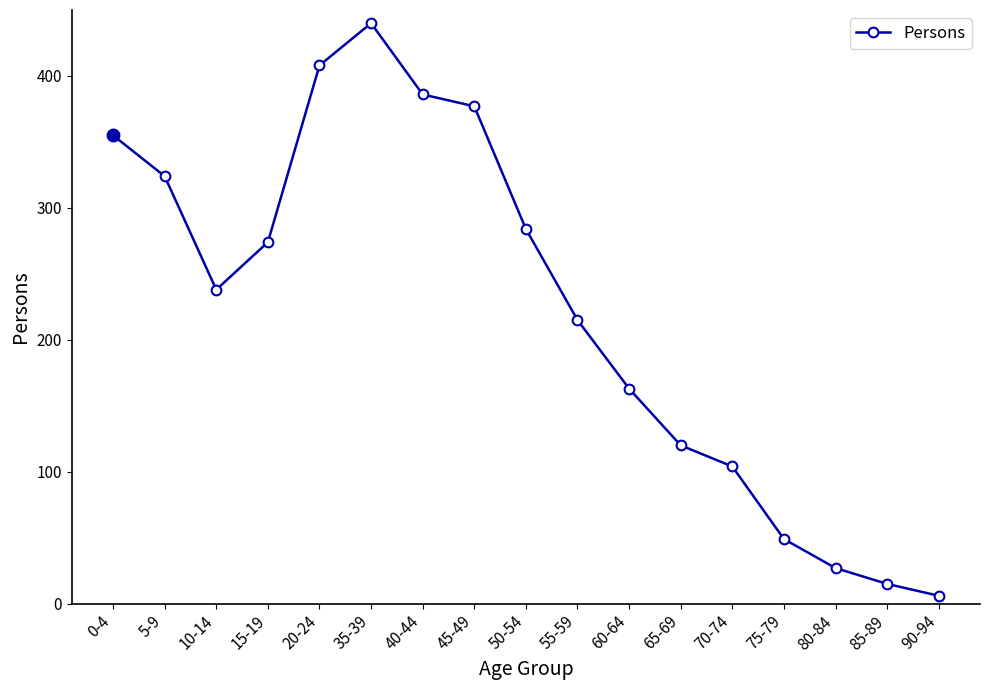

What is the value of the 9th point from the left?

284